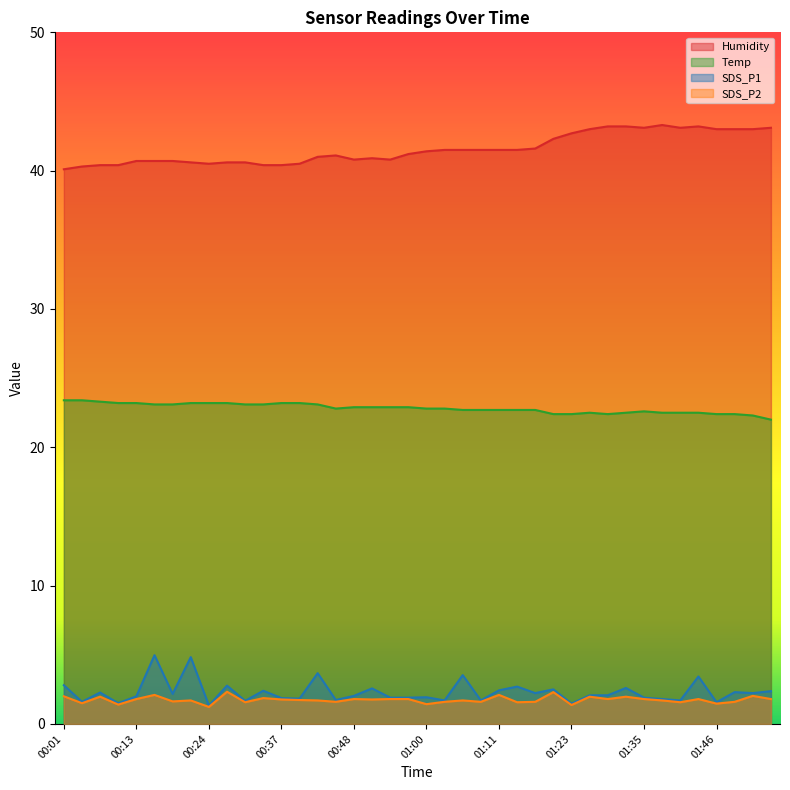

At which category does Temp reach its first local peak?

01:26